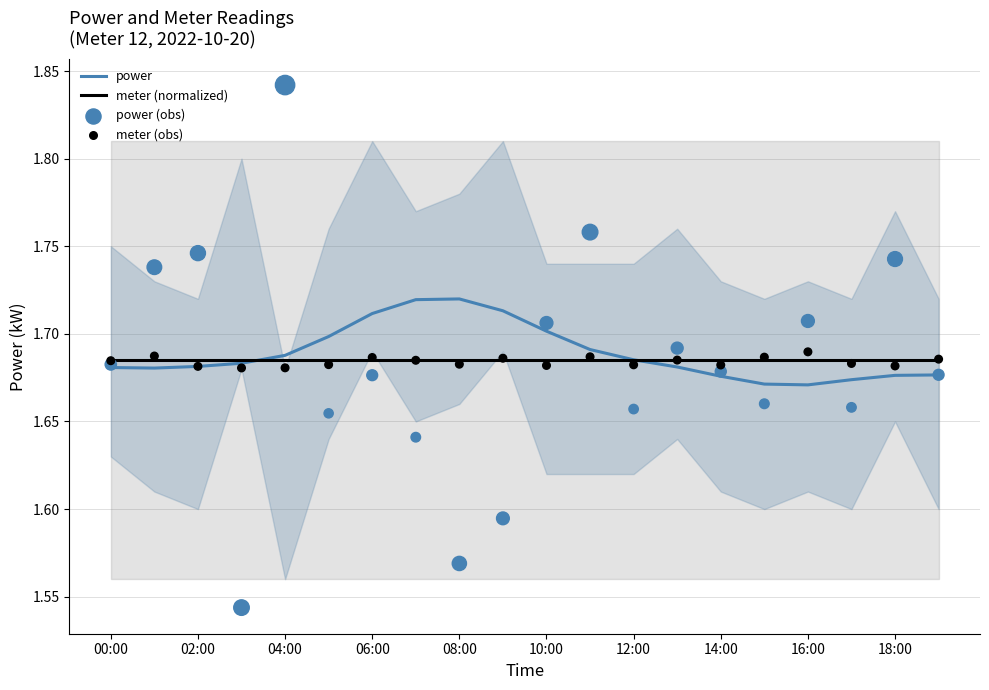

Which series contains the lowest Y value?

power (obs)